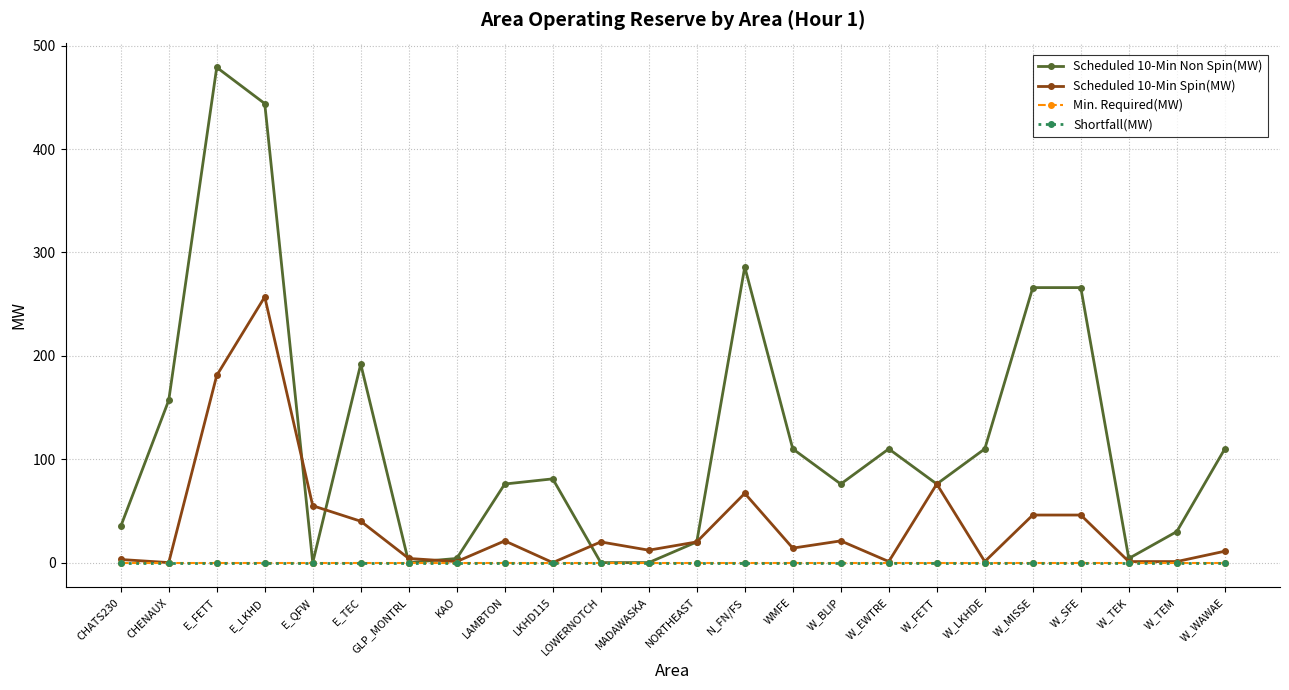

What is the difference between the maximum and minimum values in the Scheduled 10-Min Spin(MW) series?

257